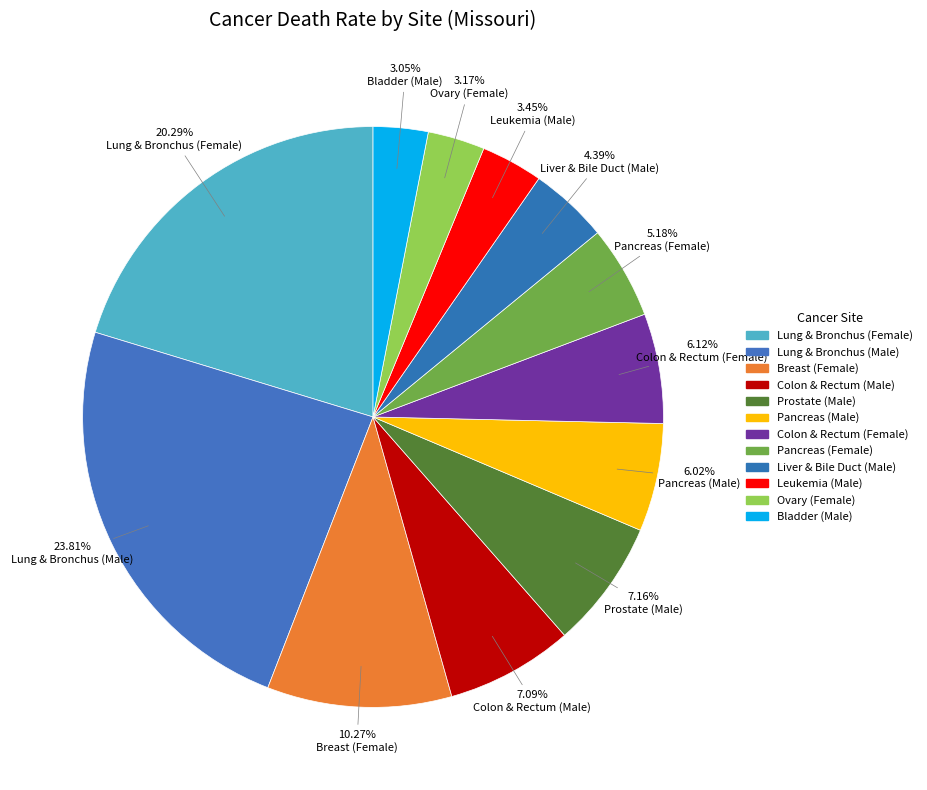

What is the largest slice in the pie chart?

Lung & Bronchus (Male)